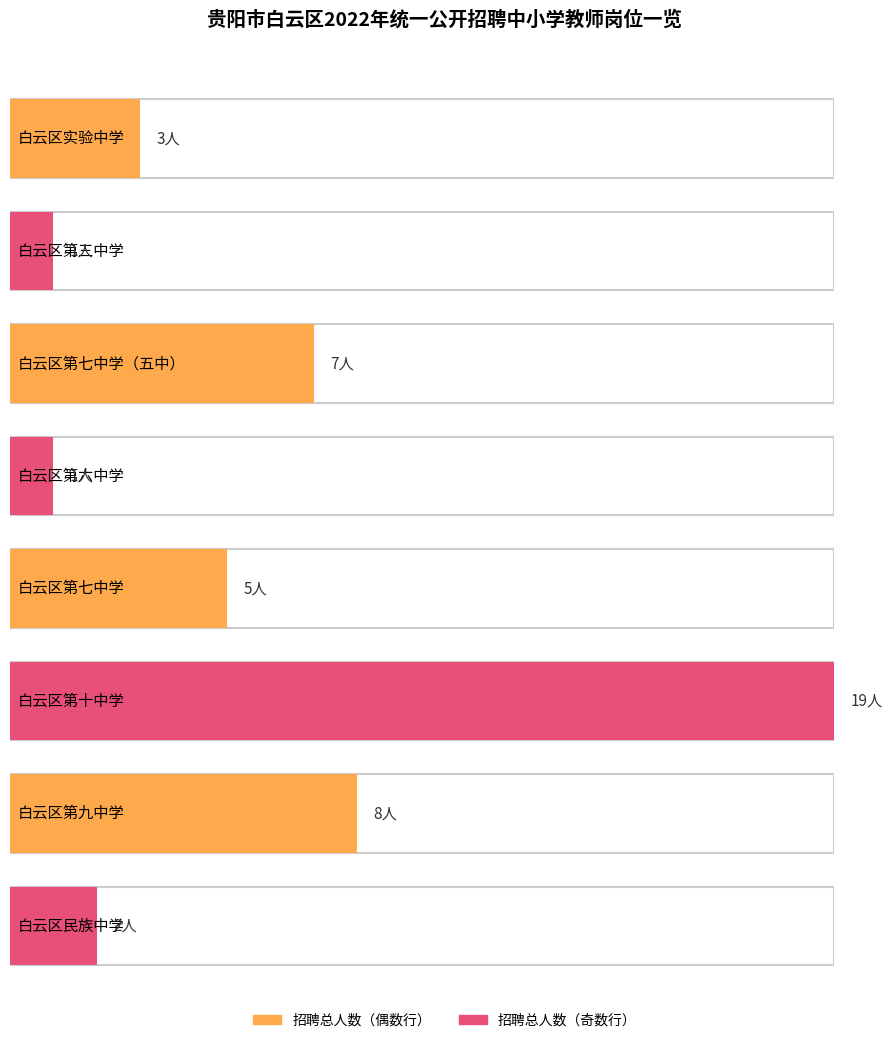

At which label is 招聘总人数 closest to 10?

白云区第九中学